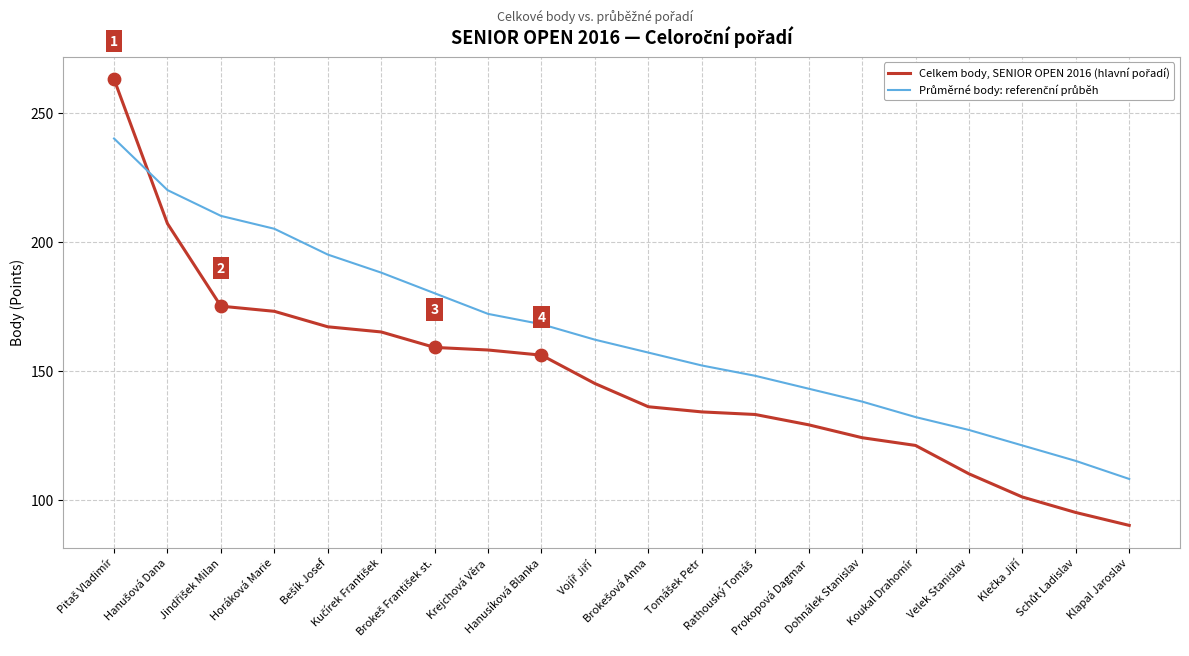

Is this an area chart (filled region under the line)?

No